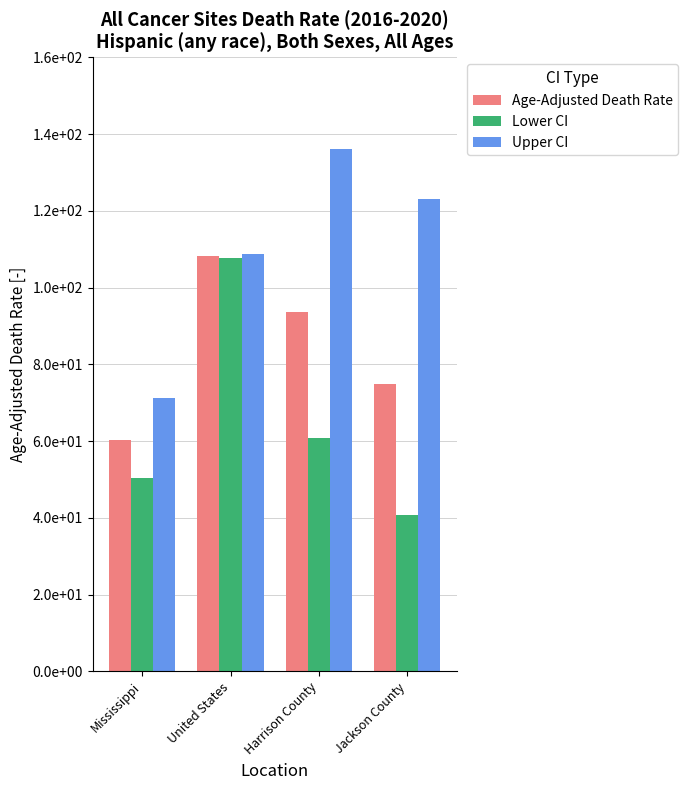

Between Harrison County and Mississippi, which is larger?

Harrison County